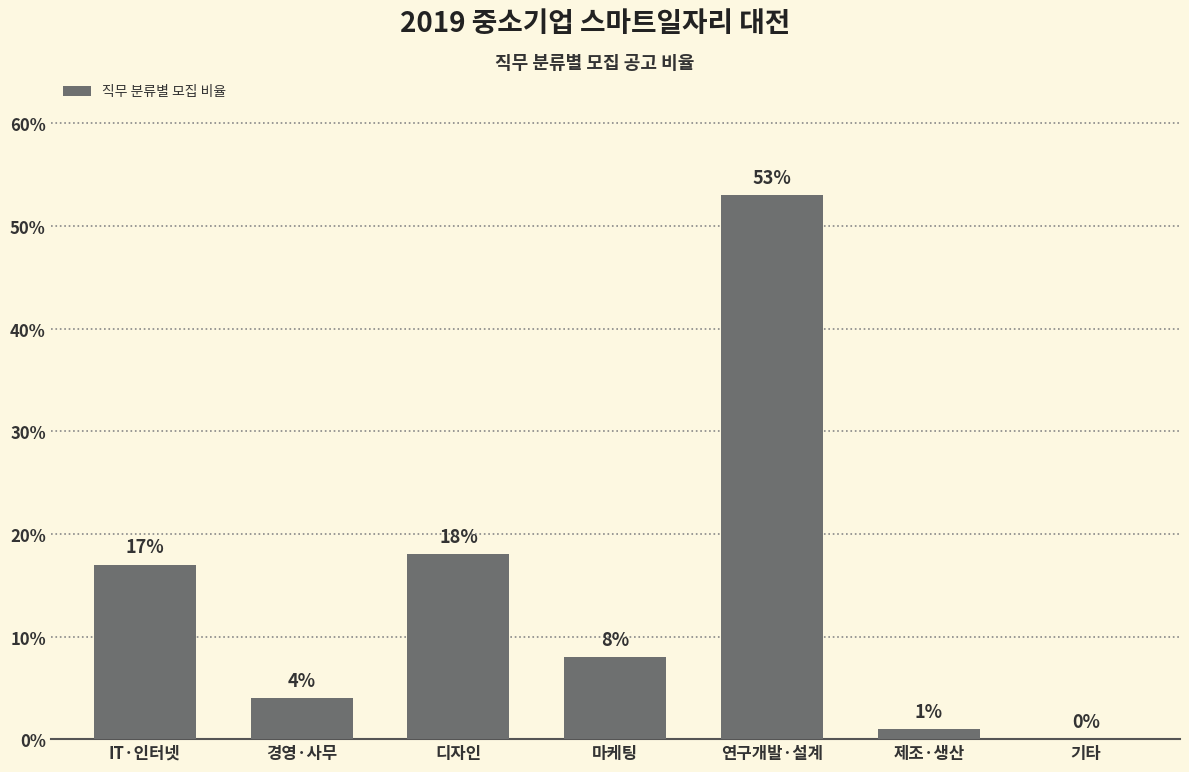

Where does the data first go above 8?

IT·인터넷